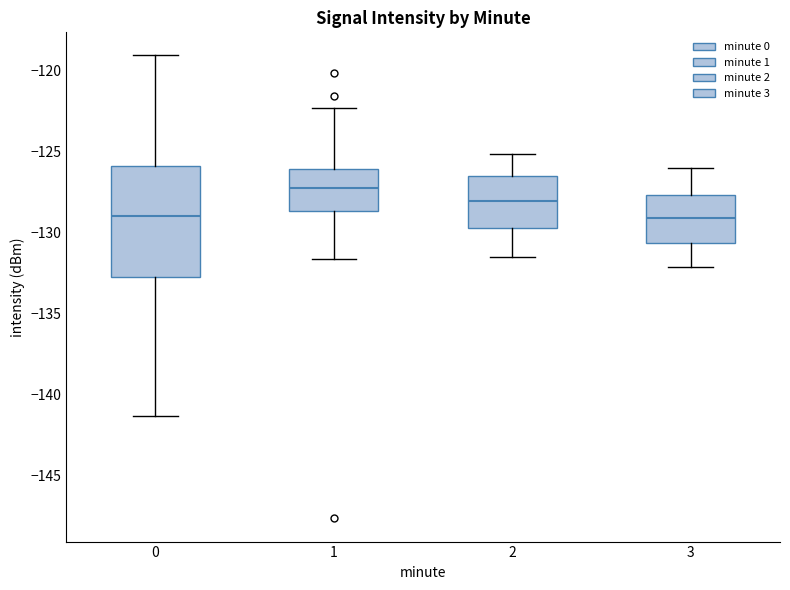

Which box is the tallest, from its lower edge to its upper edge?

0